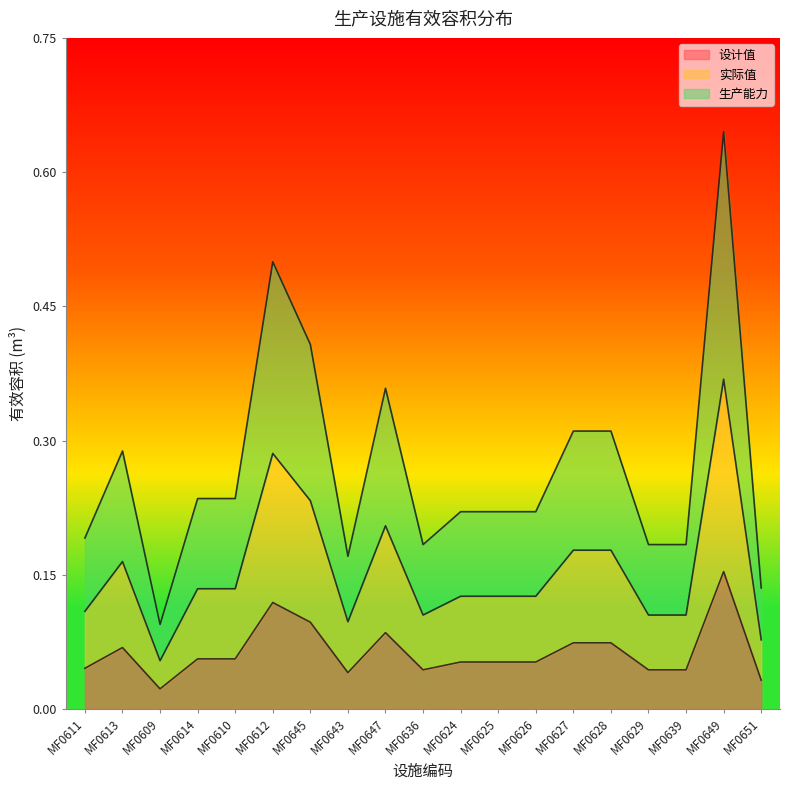

Reading left to right, extract all data points from this chart.

设计值: 0.0	0.1	0.0	0.1	0.1	0.1	0.1	0.0	0.1	0.0	0.1	0.1	0.1	0.1	0.1	0.0	0.0	0.2	0.0
实际值: 0.2	0.3	0.1	0.2	0.2	0.5	0.4	0.2	0.4	0.2	0.2	0.2	0.2	0.3	0.3	0.2	0.2	0.6	0.1
生产能力: 0.1	0.2	0.1	0.1	0.1	0.3	0.2	0.1	0.2	0.1	0.1	0.1	0.1	0.2	0.2	0.1	0.1	0.4	0.1